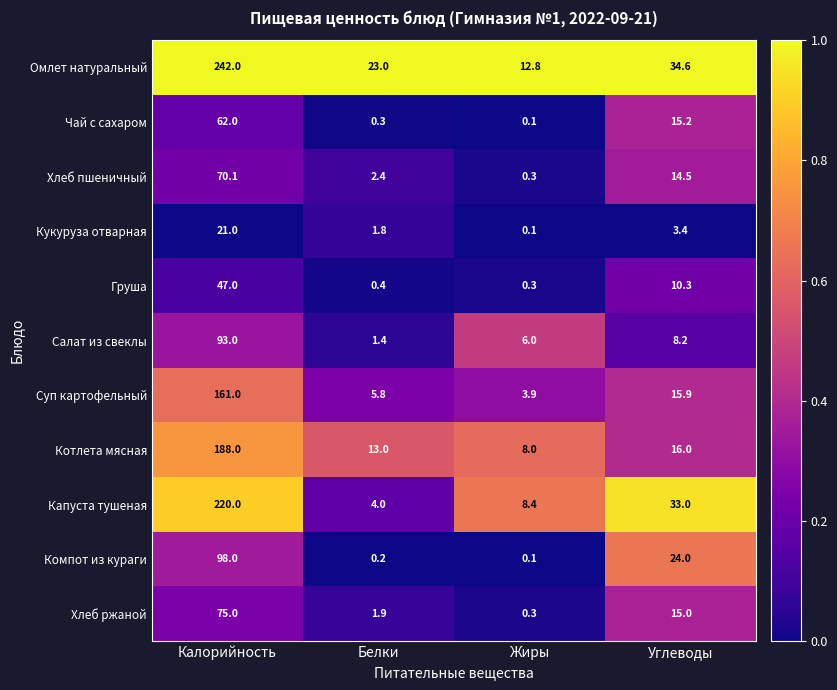

Rank the series at Углеводы from lowest to highest value.

Кукуруза отварная, Салат из свеклы, Груша, Хлеб пшеничный, Хлеб ржаной, Чай с сахаром, Суп картофельный, Котлета мясная, Компот из кураги, Капуста тушеная, Омлет натуральный